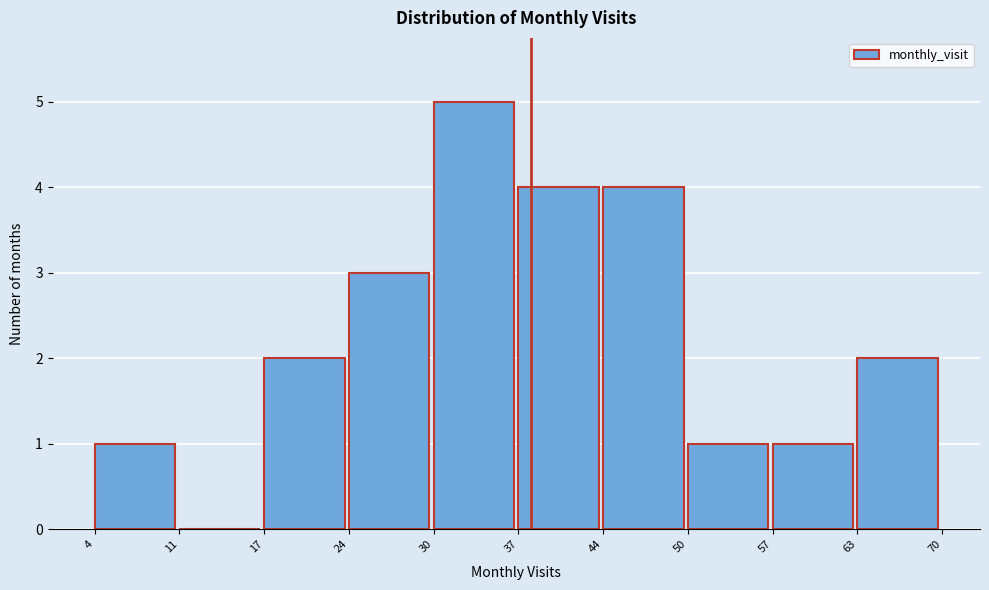

How tall is the bar that spans 63 to 70 on the x-axis? The values are not printed on the chart, so give them approximately, as read against the axis.

2